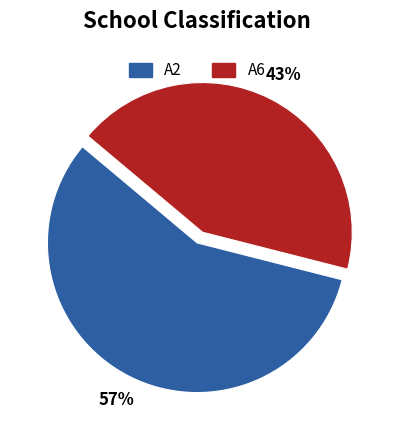

Approximately how many times larger is the value at A2 compared to A6?

1.3